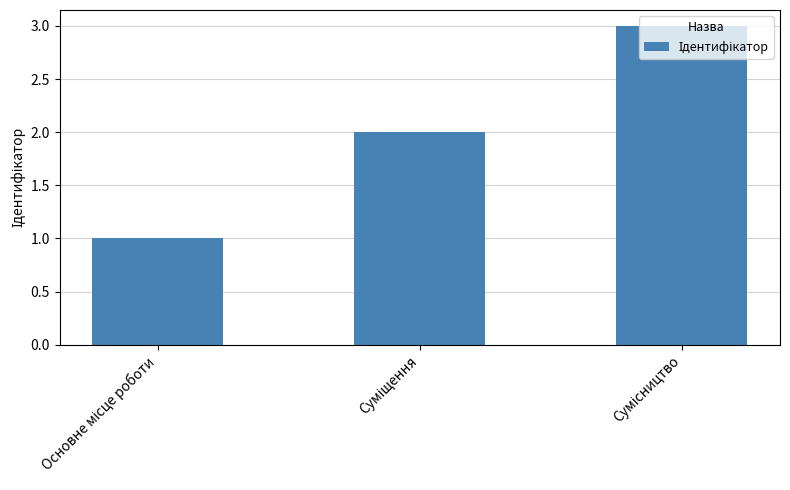

What is the sum of all values?

6